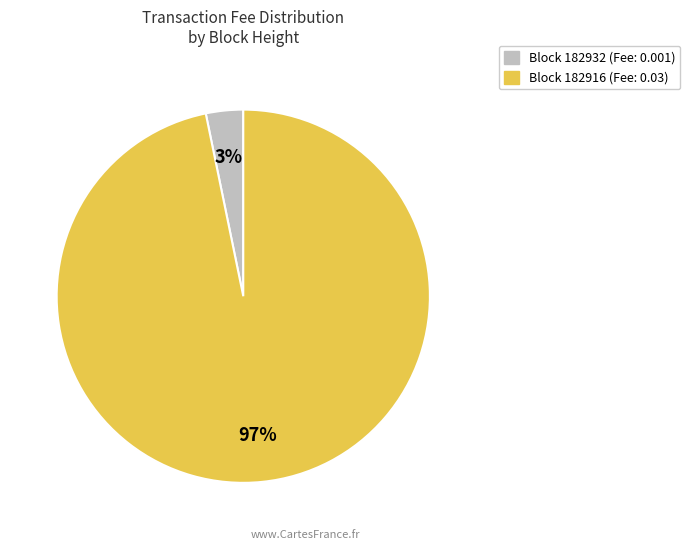

Is there any slice that represents more than half of the pie?

Yes